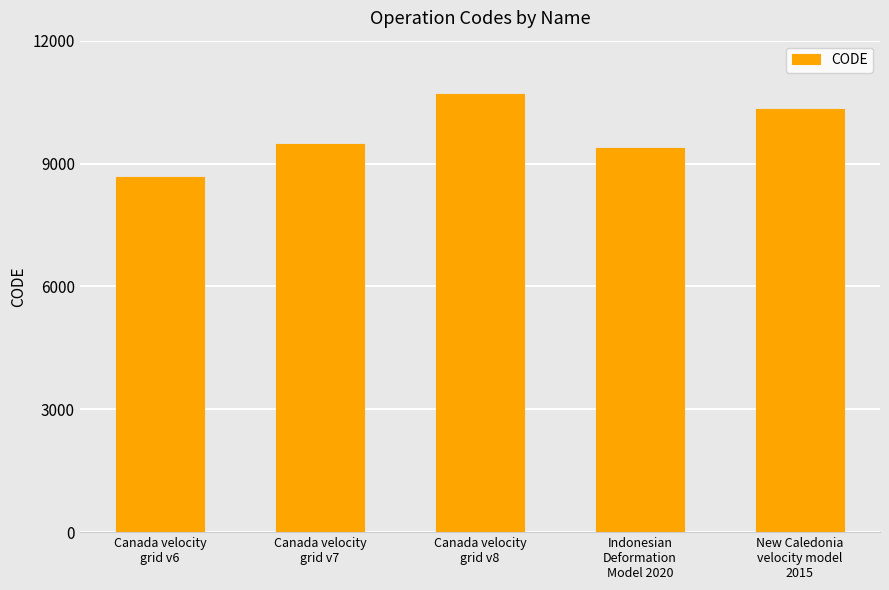

What is the value of the 5th bar from the left?

10323